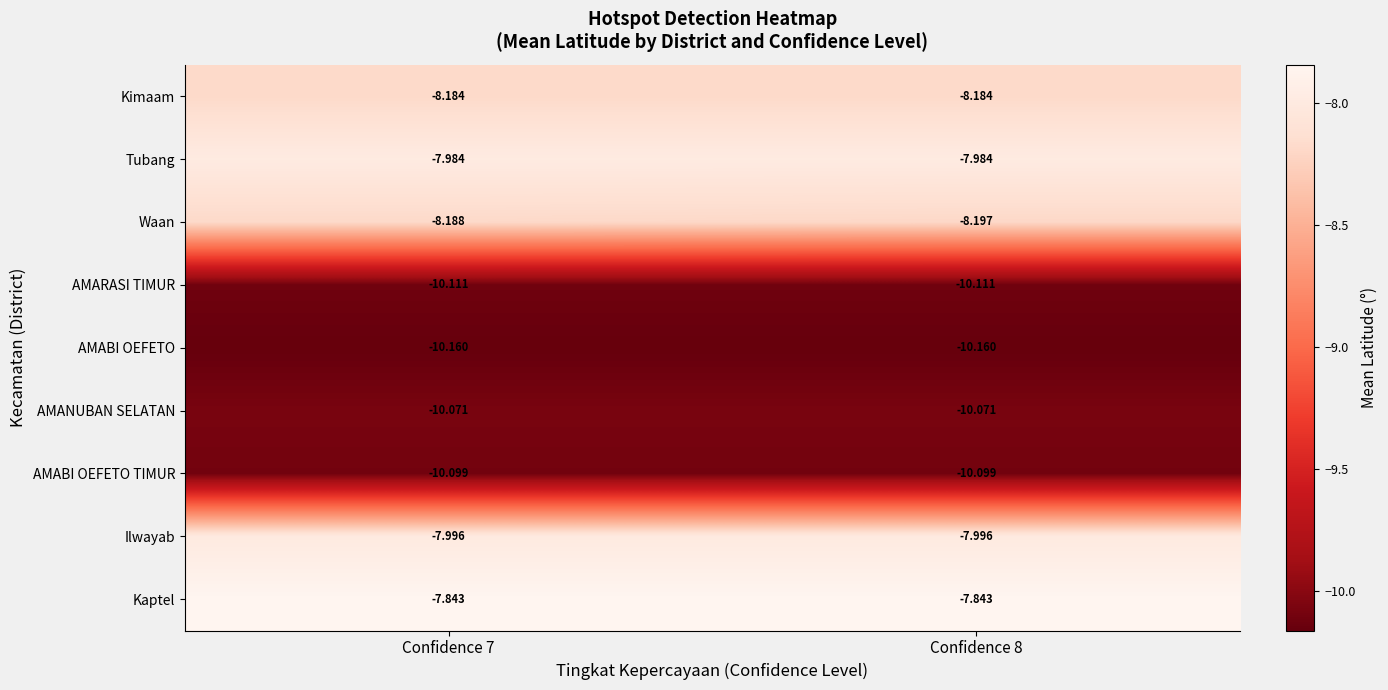

Count the number of data series in this chart.

9